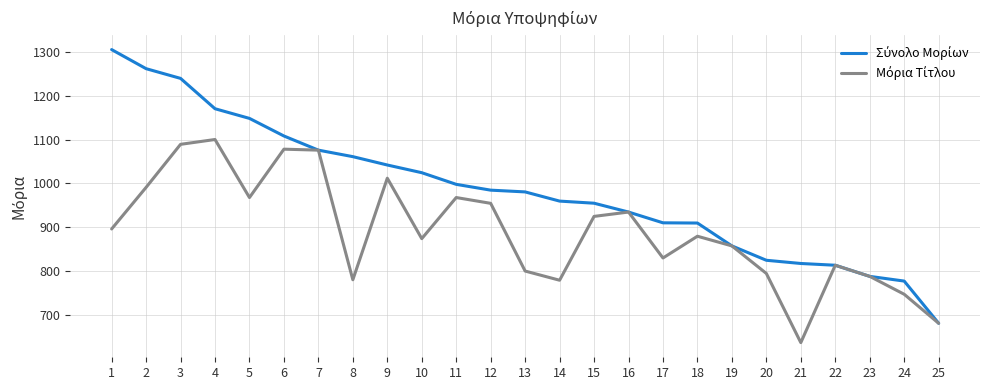

What is the spread (max minus min) of values at 9?

30.0